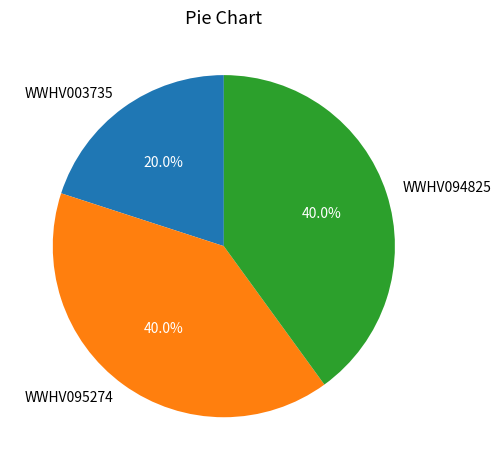

Is there any slice that represents more than half of the pie?

No